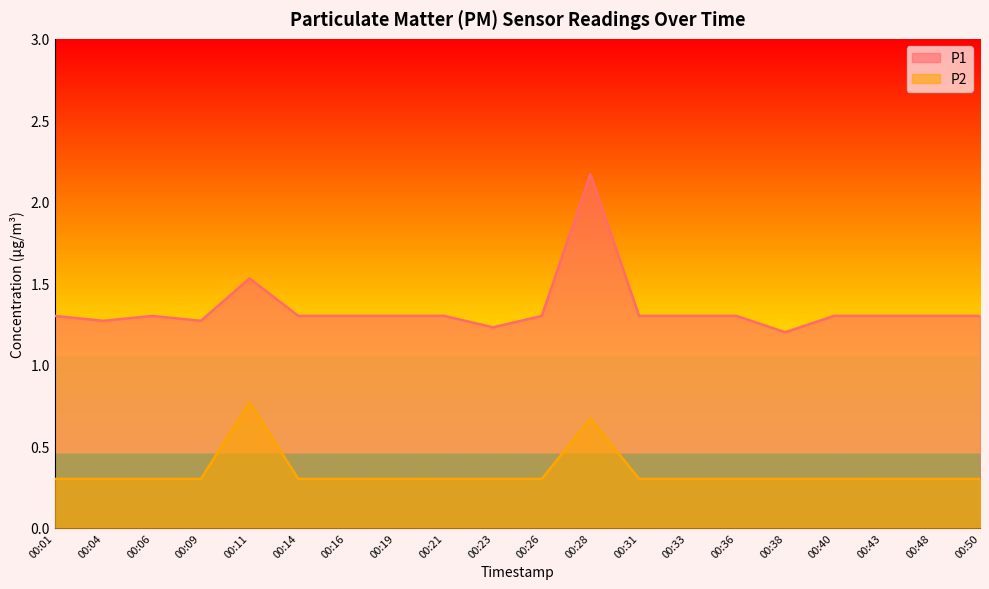

Reading left to right, list all the values displayed in this chart.

P1: 00:01=1.3	00:04=1.3	00:06=1.3	00:09=1.3	00:11=1.5	00:14=1.3	00:16=1.3	00:19=1.3	00:21=1.3	00:23=1.2	00:26=1.3	00:28=2.2	00:31=1.3	00:33=1.3	00:36=1.3	00:38=1.2	00:40=1.3	00:43=1.3	00:48=1.3	00:50=1.3
P2: 00:01=0.3	00:04=0.3	00:06=0.3	00:09=0.3	00:11=0.8	00:14=0.3	00:16=0.3	00:19=0.3	00:21=0.3	00:23=0.3	00:26=0.3	00:28=0.7	00:31=0.3	00:33=0.3	00:36=0.3	00:38=0.3	00:40=0.3	00:43=0.3	00:48=0.3	00:50=0.3